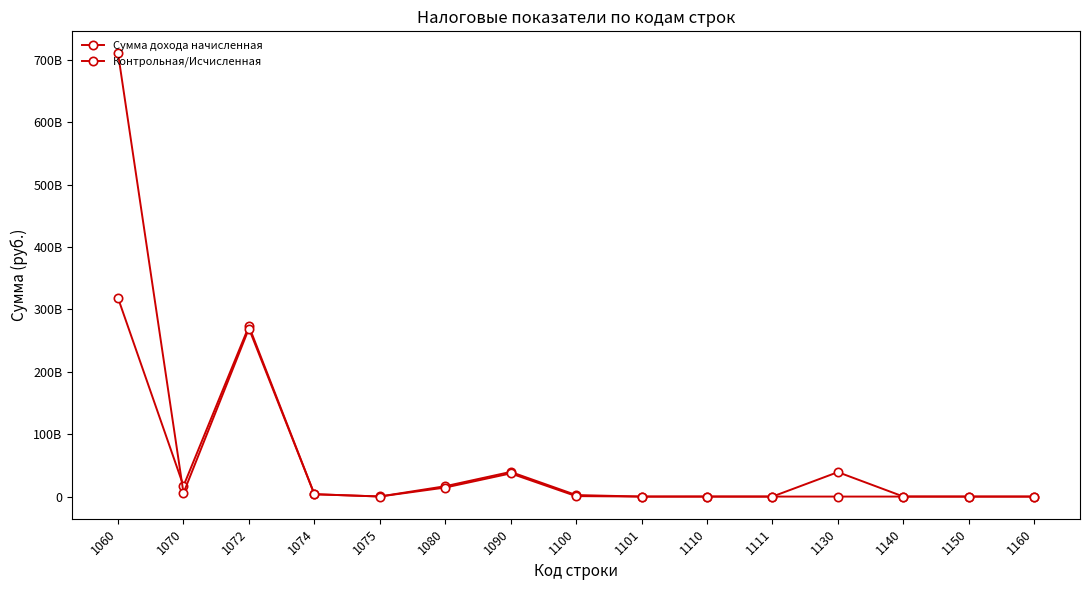

What is the sum of all Сумма дохода начисленная values?

710466356841